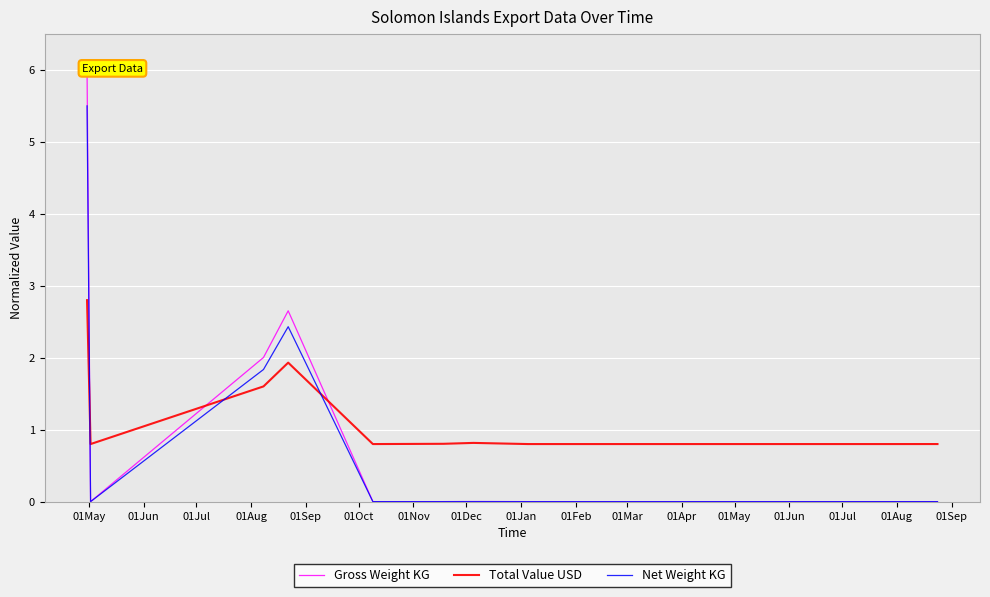

True or false: Net Weight KG has more than 1 points higher than both neighbors.

True